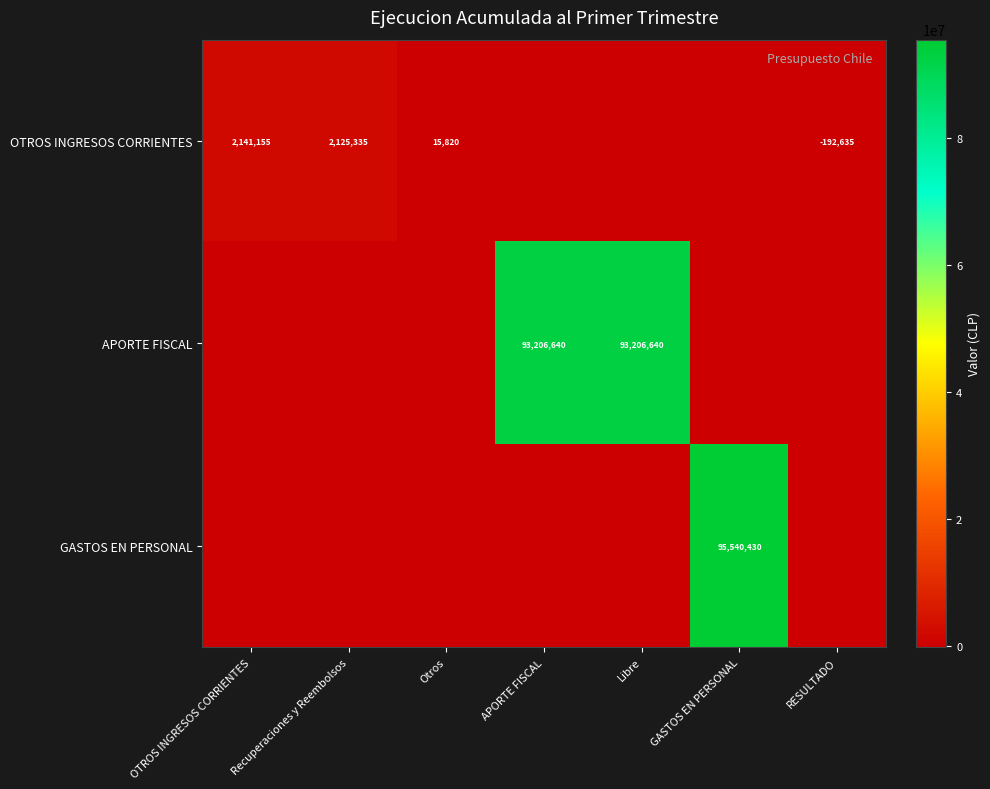

True or false: APORTE FISCAL has a value of 93206640 at Libre.

True